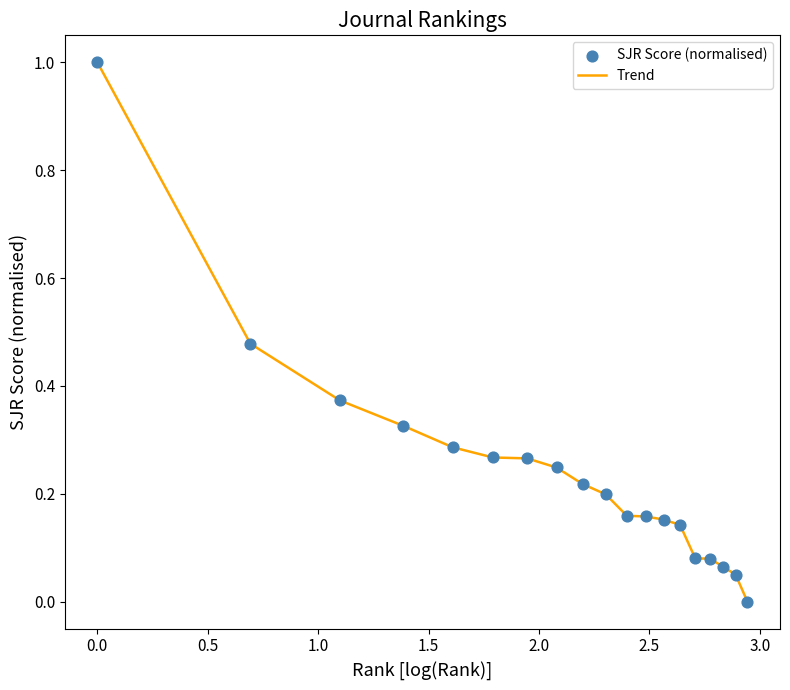

What is the difference between the maximum and minimum values?

1.0